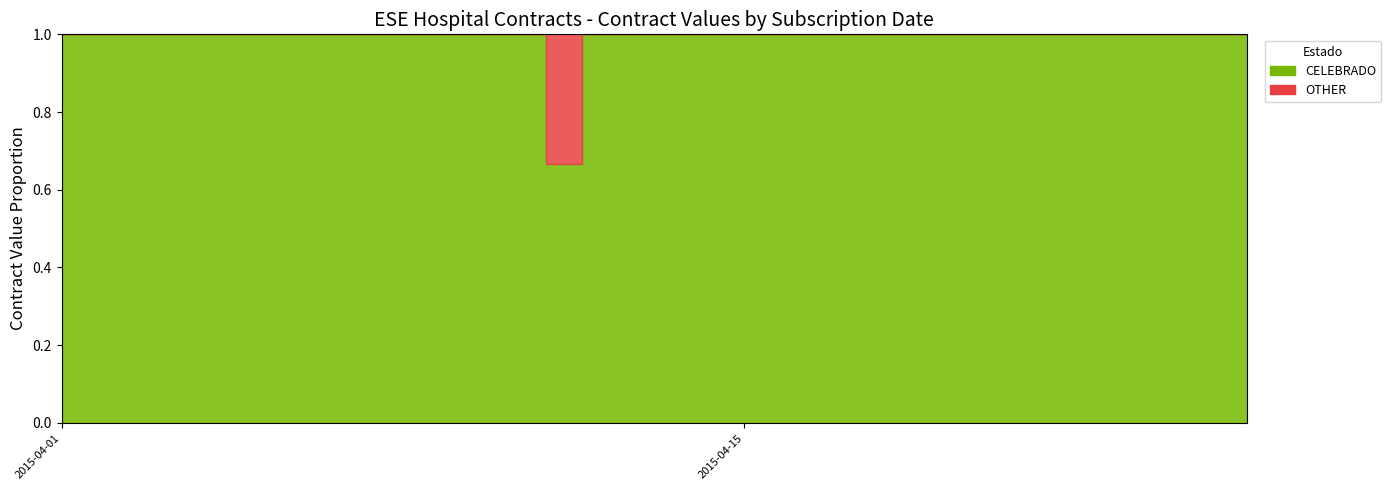

How many distinct data groups are displayed?

2